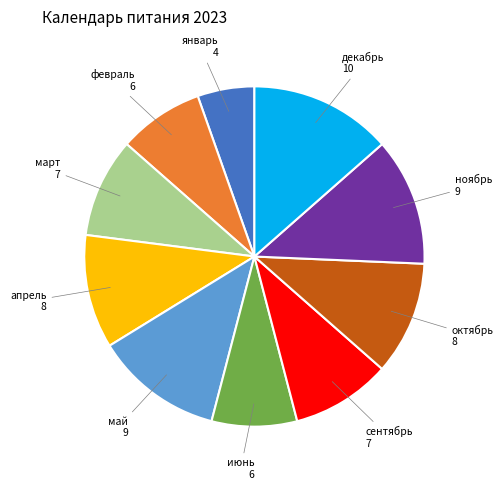

Is it true that май is 22% of the pie?

False